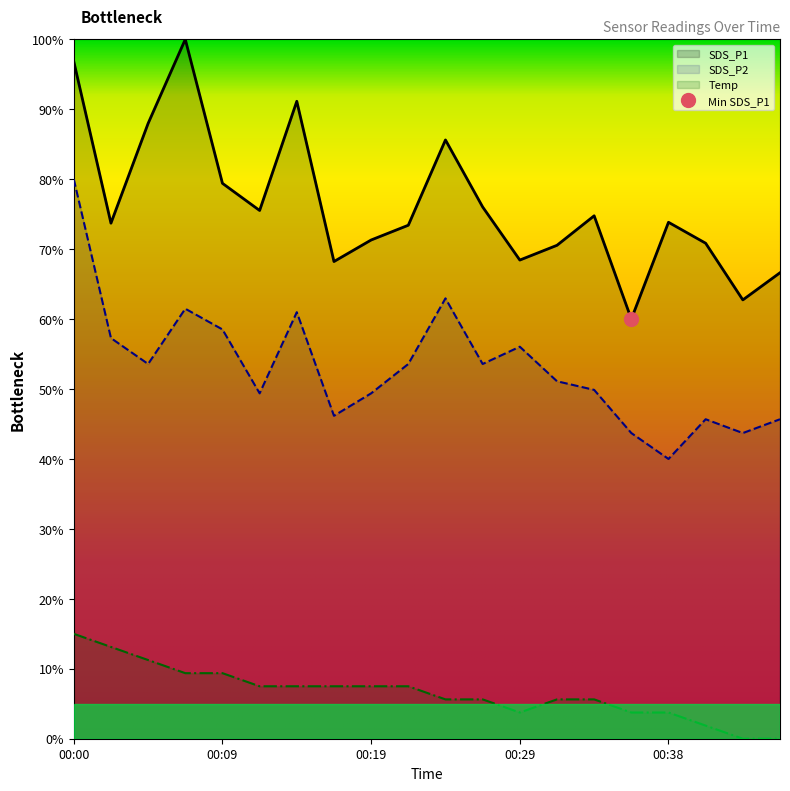

What is the sum of all SDS_P1 values?

1527.0